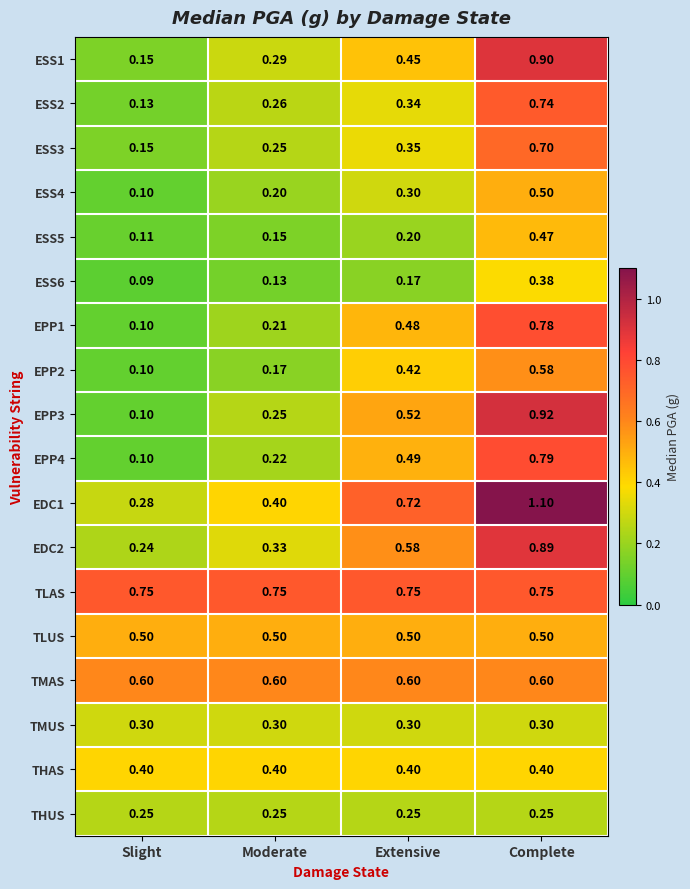

At which category is the sum across all series the highest?

Complete